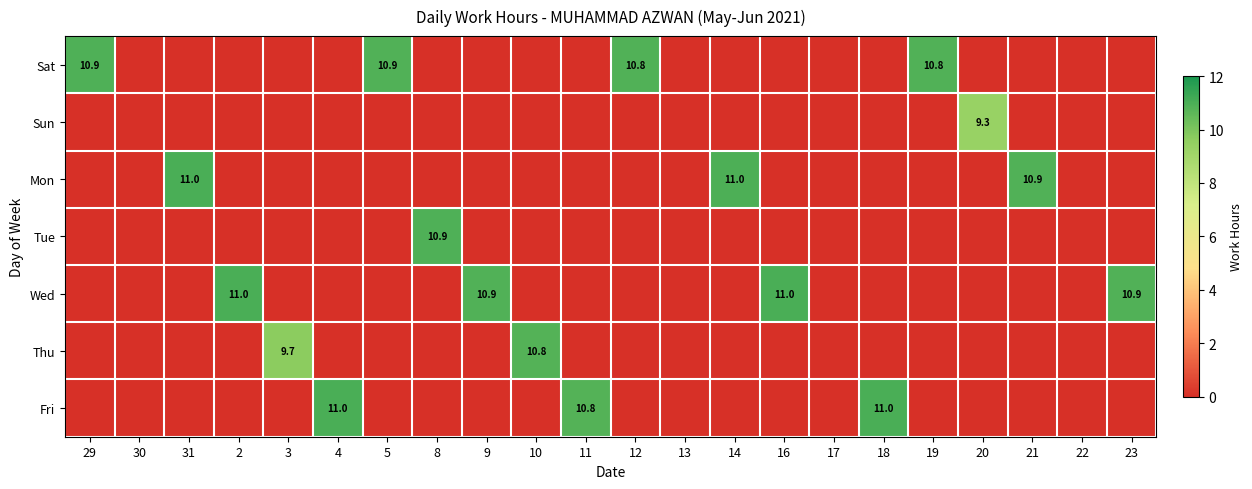

The Mon series shows 10.9 at 21. True or false?

True